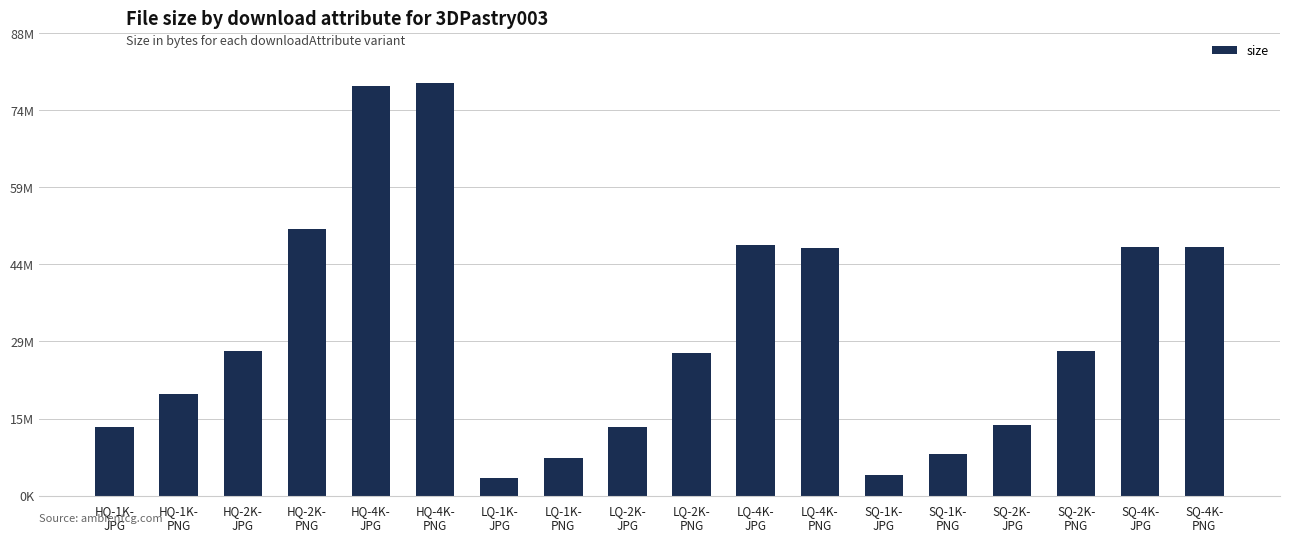

List the labels in order of value, smallest first.

LQ-1K-
JPG, SQ-1K-
JPG, LQ-1K-
PNG, SQ-1K-
PNG, LQ-2K-
JPG, HQ-1K-
JPG, SQ-2K-
JPG, HQ-1K-
PNG, LQ-2K-
PNG, SQ-2K-
PNG, HQ-2K-
JPG, LQ-4K-
PNG, SQ-4K-
JPG, SQ-4K-
PNG, LQ-4K-
JPG, HQ-2K-
PNG, HQ-4K-
JPG, HQ-4K-
PNG